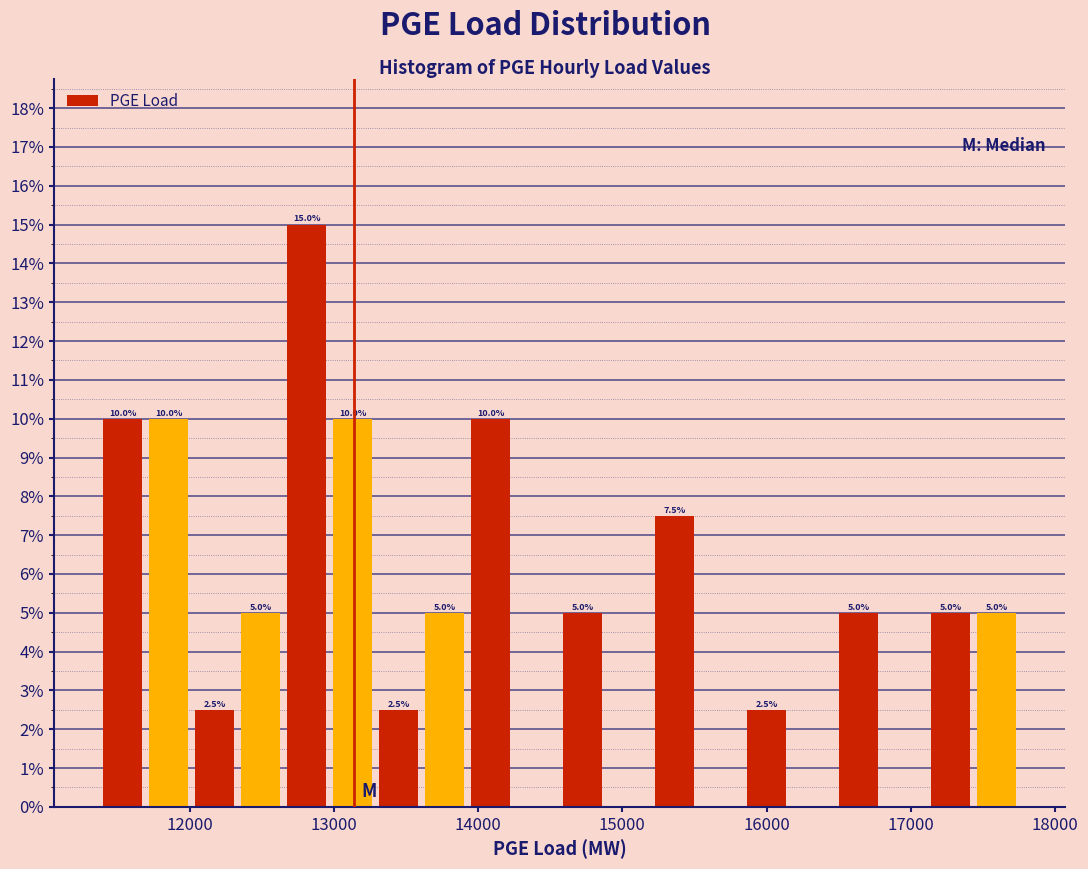

Around what value on the x-axis is the tallest bar? Give the approximate position of its centre, as read against the axis.

12800